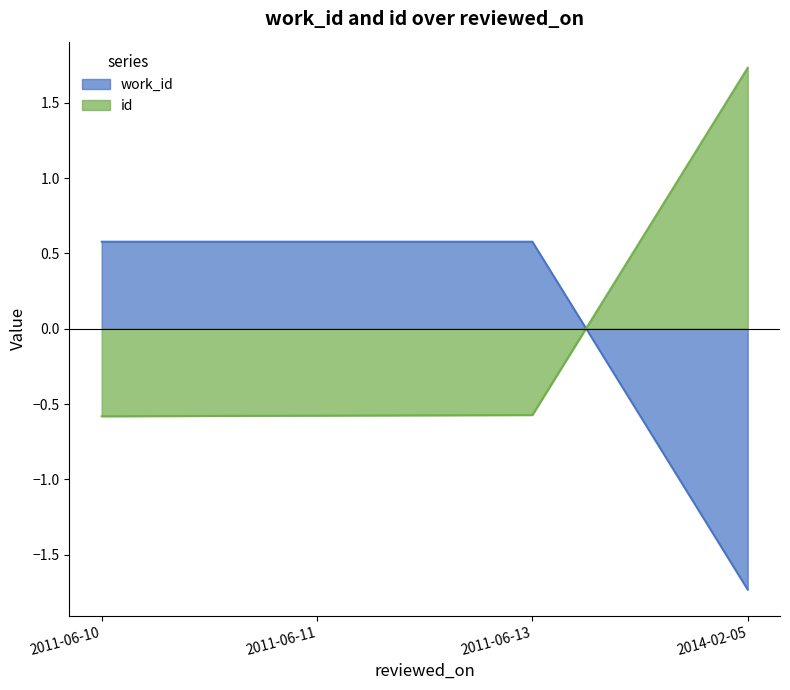

How many intersections are there between work_id and id?

1